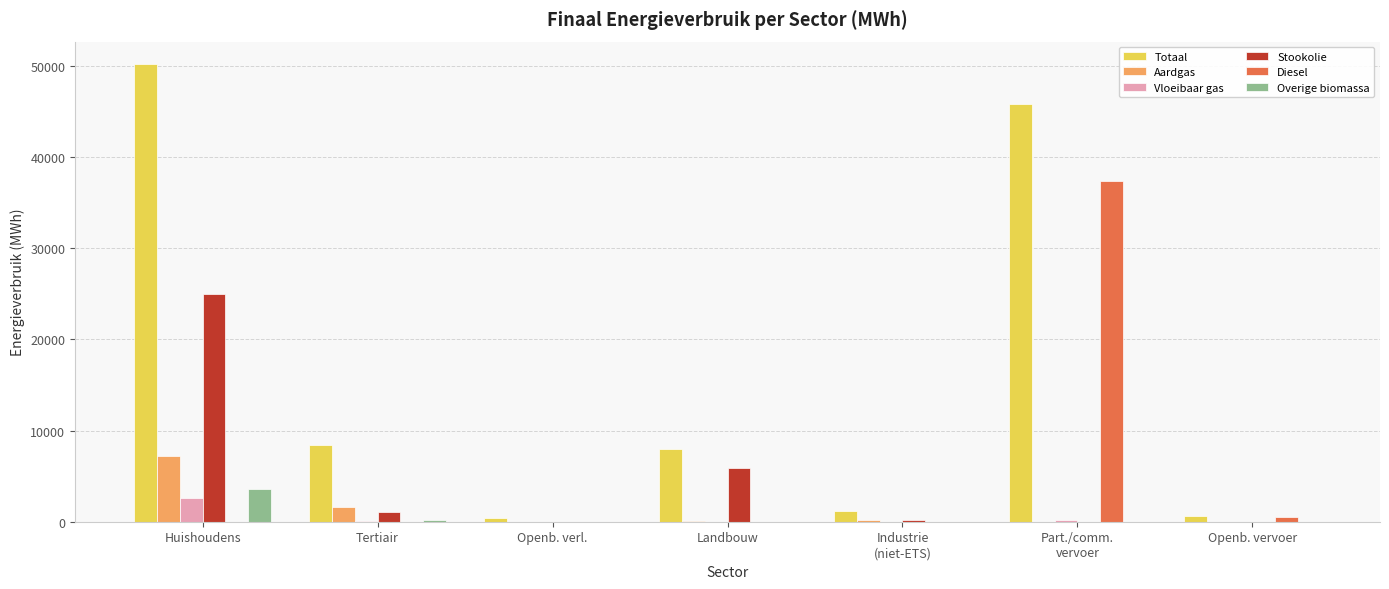

What is the average value of the Overige biomassa series?

542.1